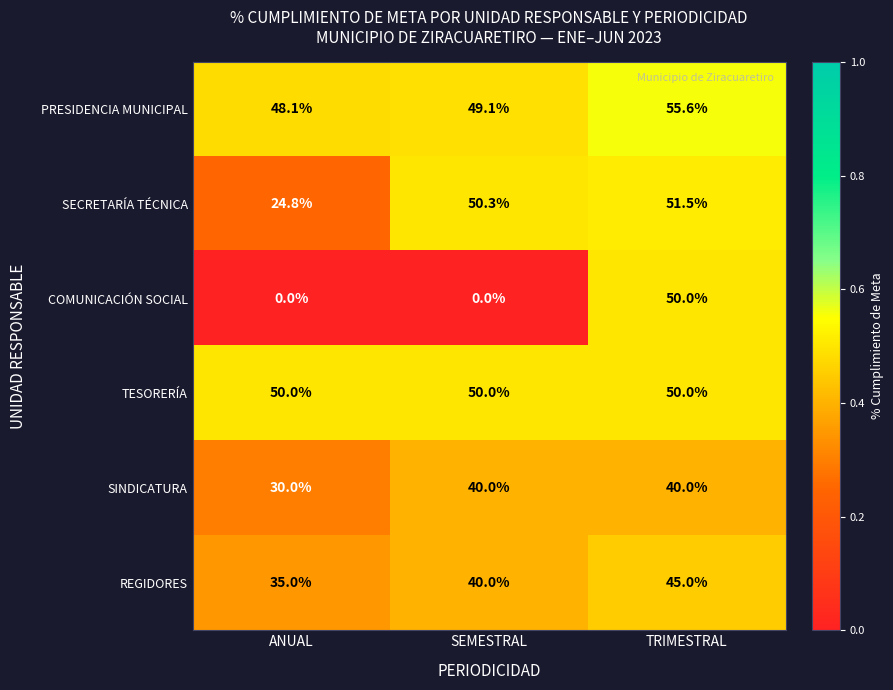

What is the difference between the highest and lowest values at ANUAL?

50.0